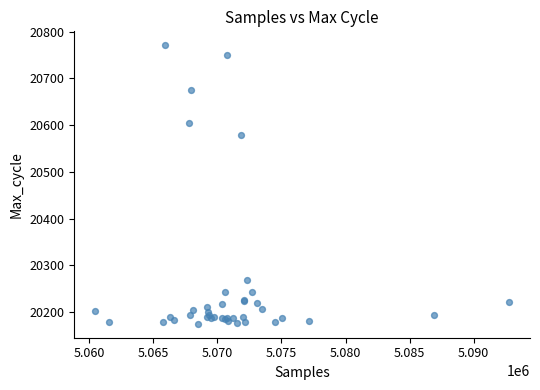

What Y value in the scatter plot is closest to 20473?

20579